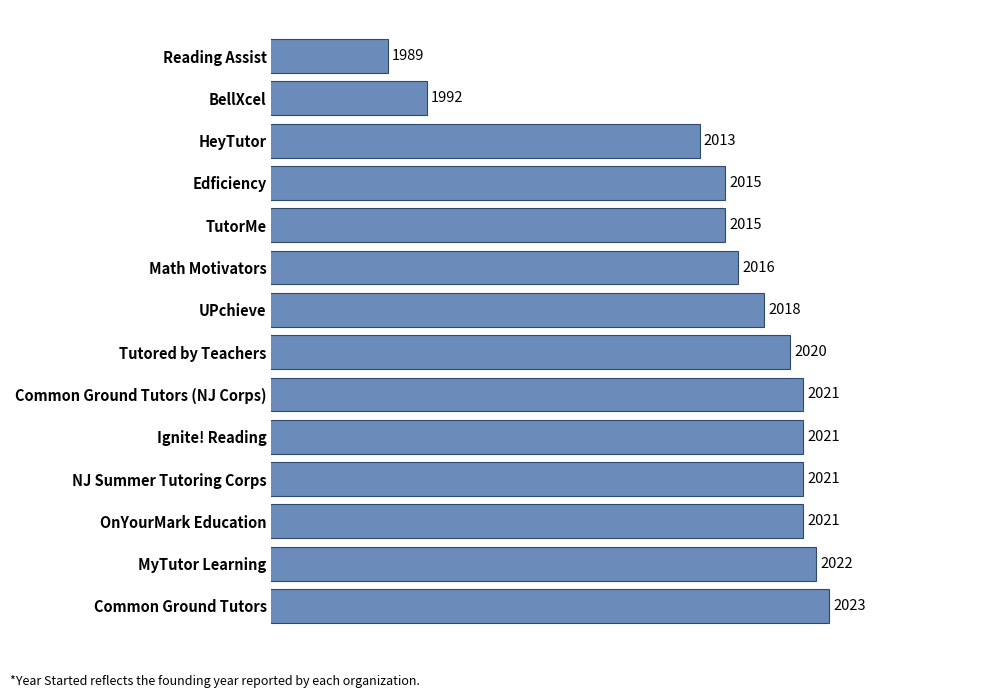

How many data points does each series have?

14